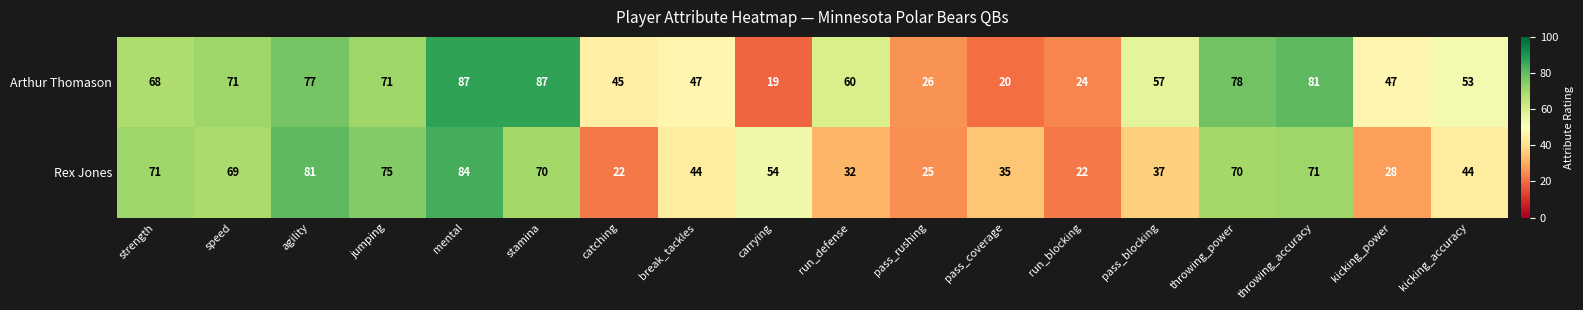

List the series in order of their overall mean, lowest first.

Rex Jones, Arthur Thomason